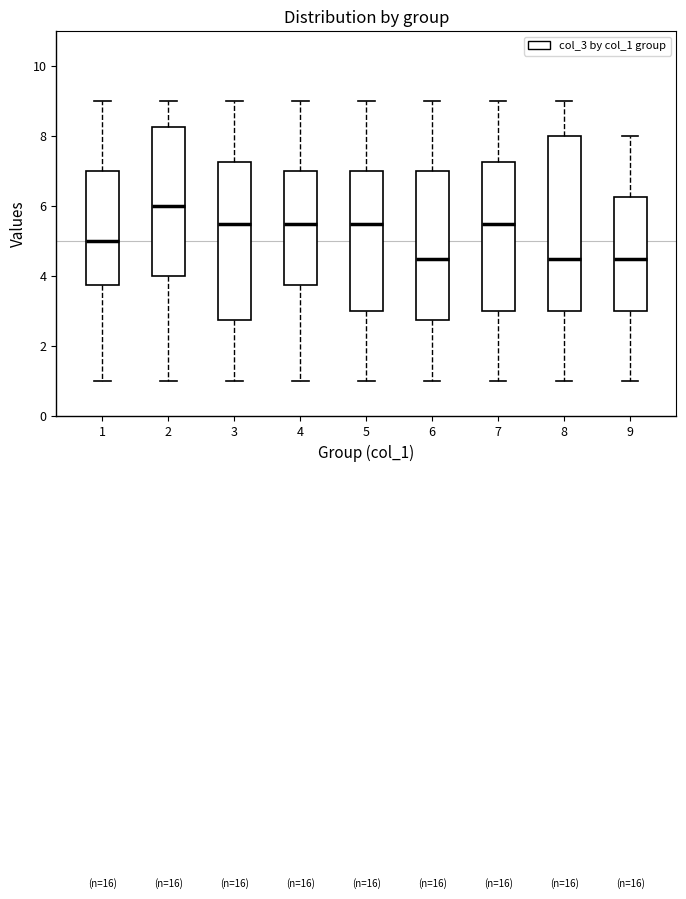

Comparing the boxes themselves (not the whiskers), which one is the tallest?

8